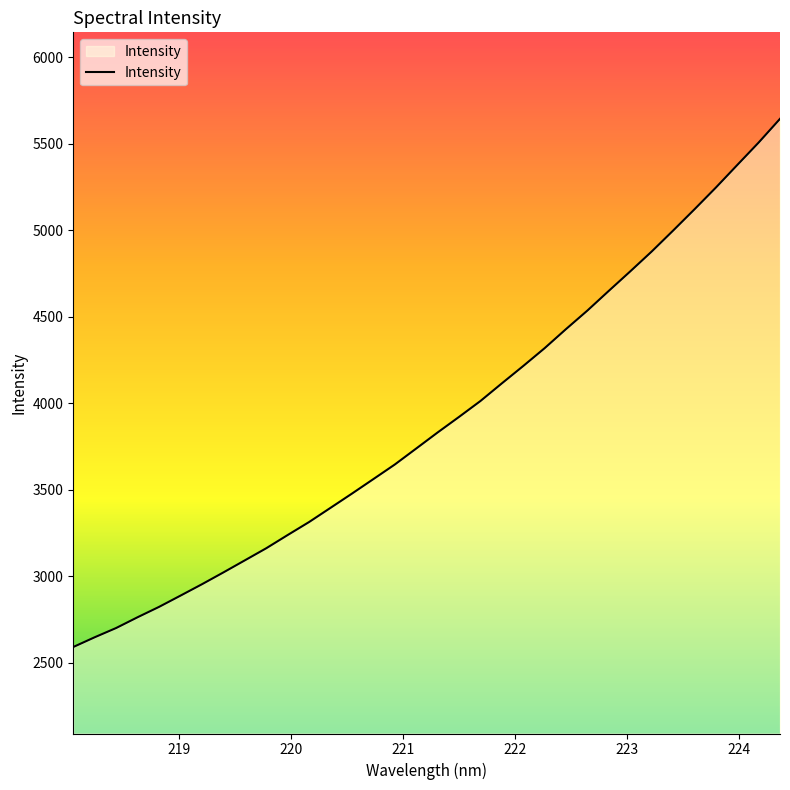

True or false: the data has more than 1 interior local peaks.

False